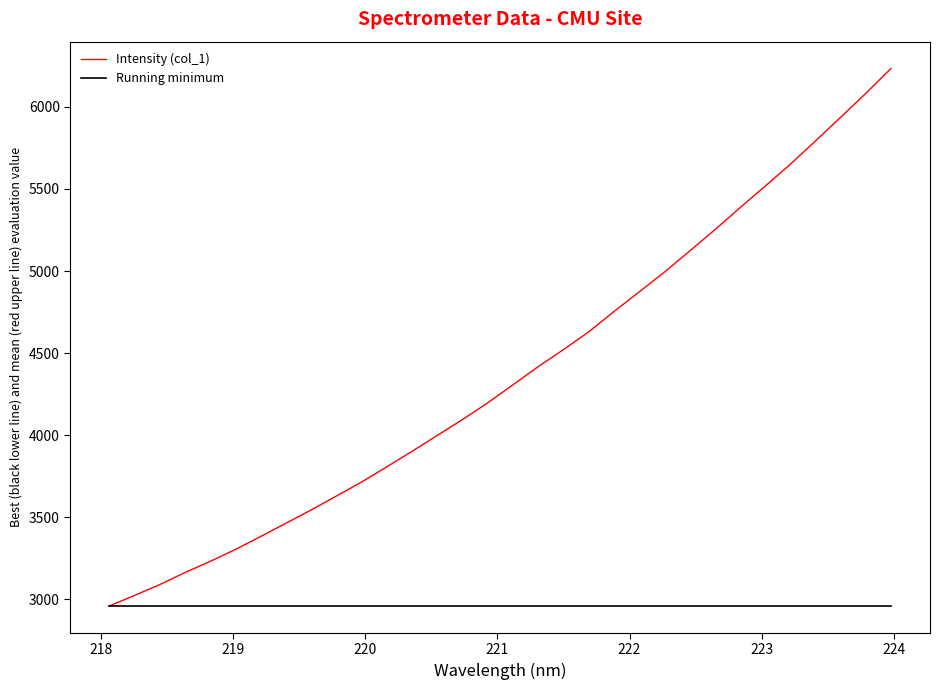

Which series has the widest spread of values?

Intensity (col_1)